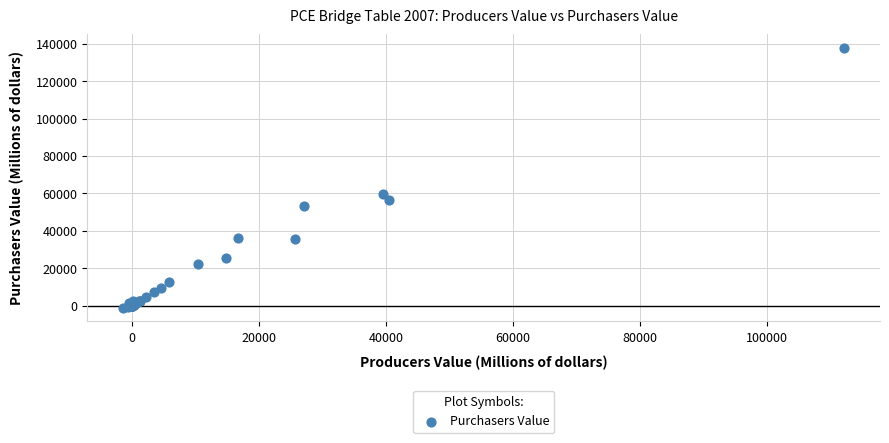

What Y value in the scatter plot is closest to 68307?

59629